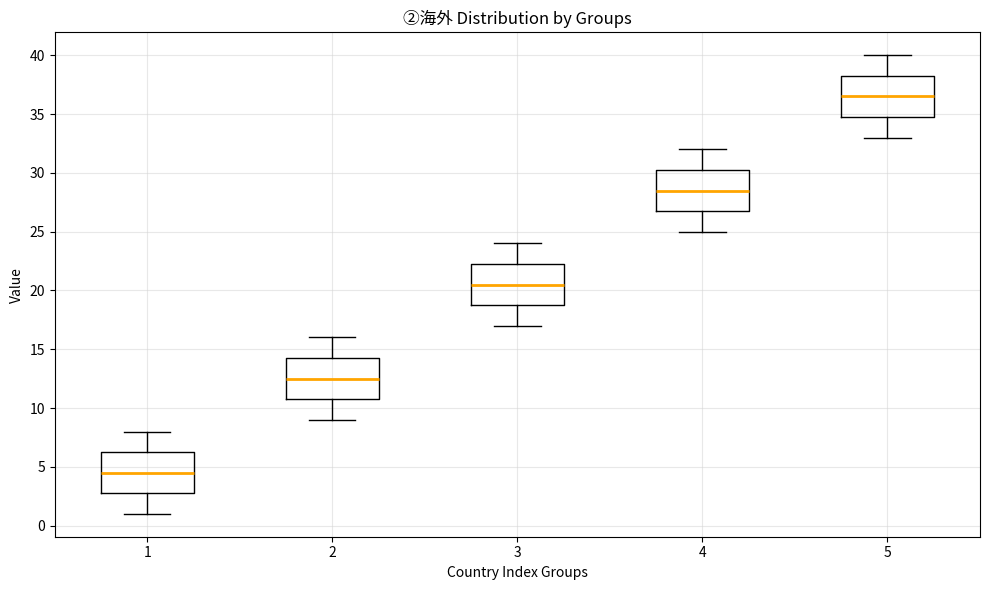

Which box has the lowest median line?

1